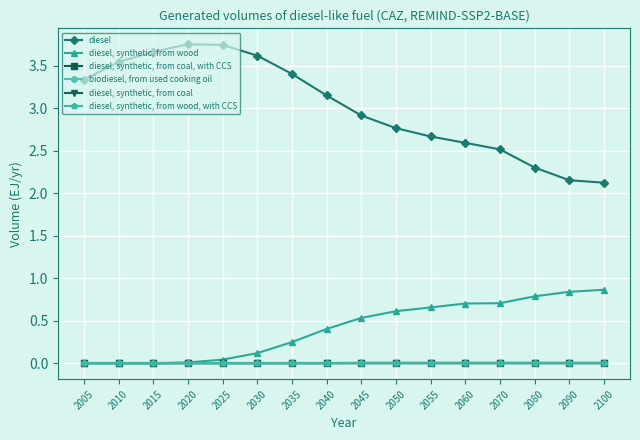

At which label is diesel, synthetic, from wood closest to 0?

2005